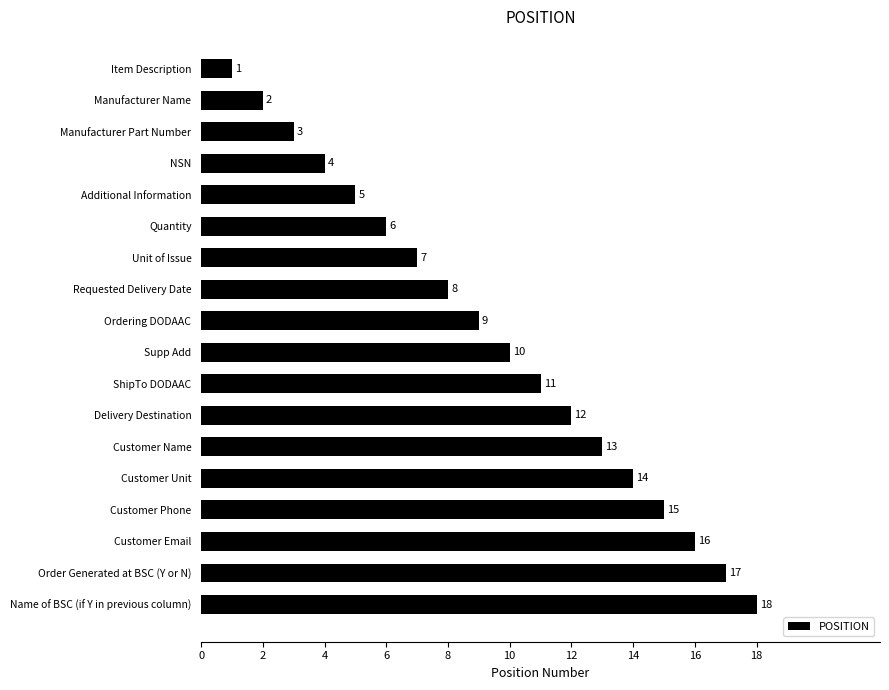

Approximately how many times larger is the value at NSN compared to Requested Delivery Date?

0.5